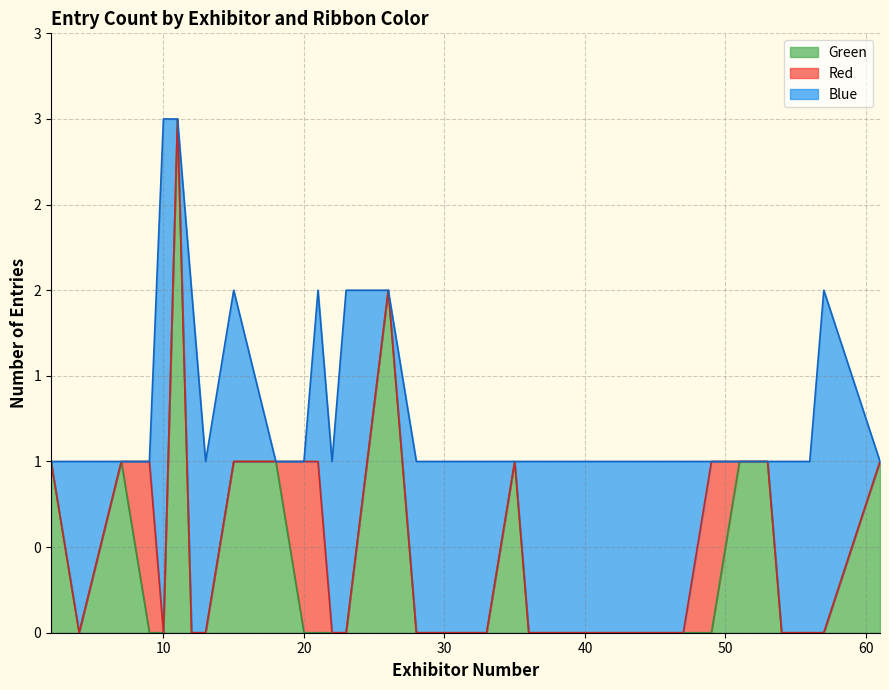

How many categories are shown in the chart?

40